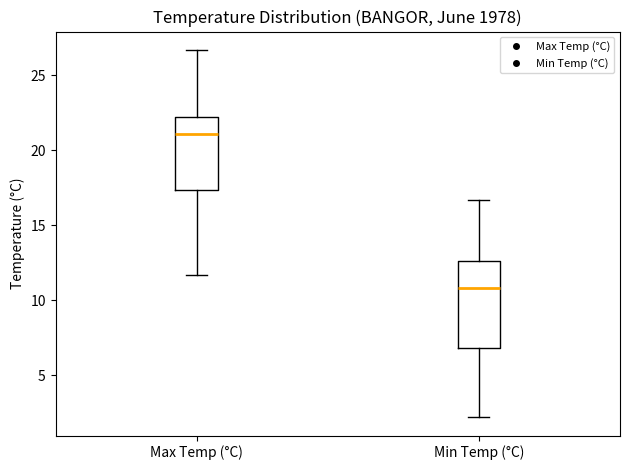

Reading left to right, transcribe this box plot: for each box, give where its median line is, the range the box spans, and where its two whiskers end, as read against the y-axis. The values are not printed on the chart, so give them approximately, as read against the axis.

Max Temp (°C): median 21.0, box 17.5 to 22.0, whiskers 11.5 to 26.5
Min Temp (°C): median 11.0, box 7.0 to 12.5, whiskers 2.0 to 16.5